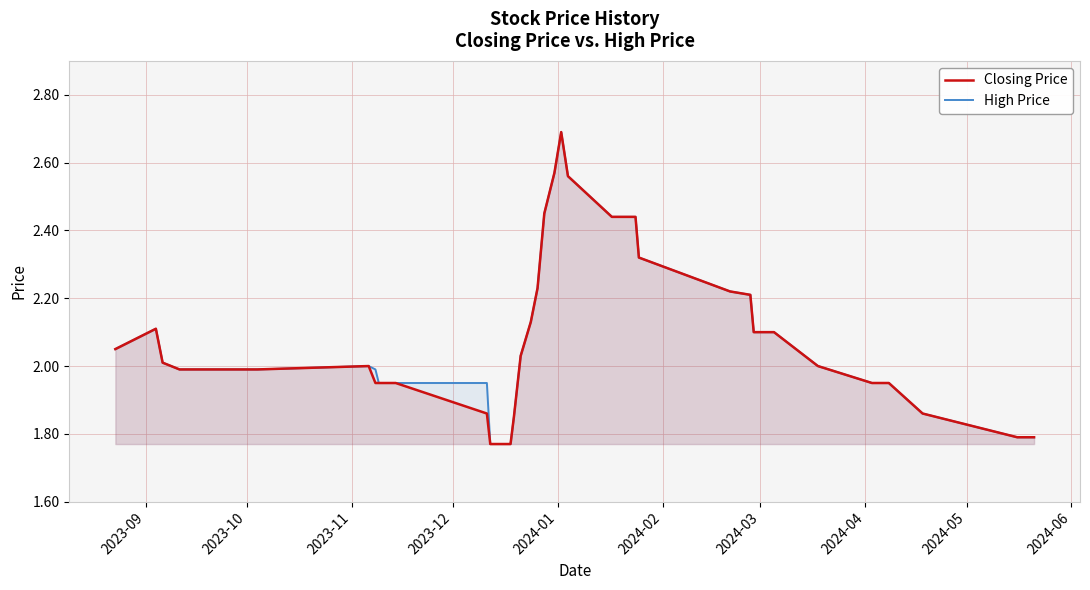

Is the value of Closing Price at 2024-06 greater than the value of High Price at 15?

No